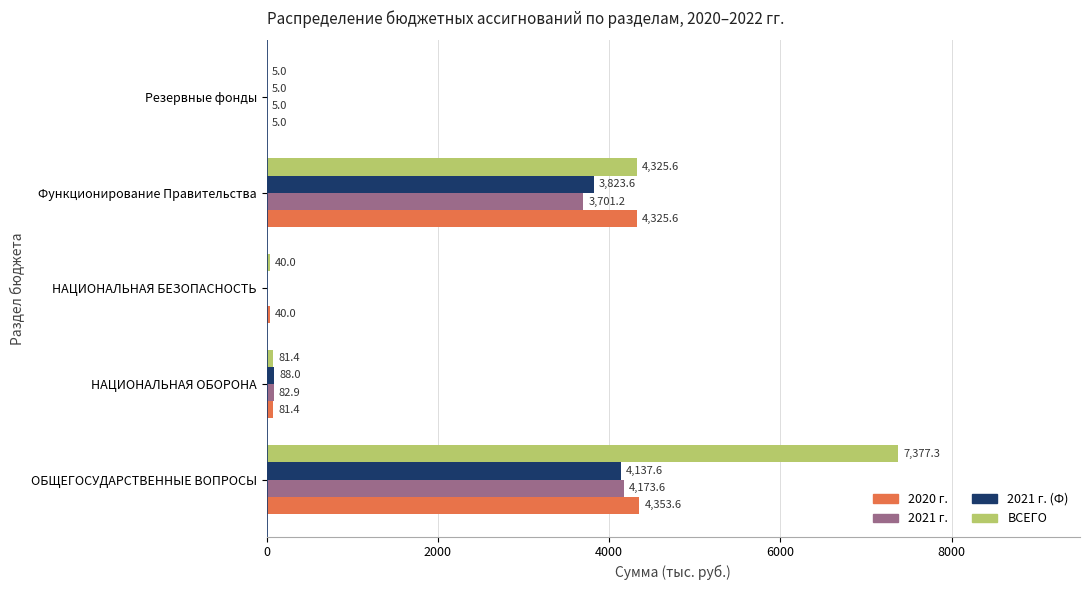

At which category is the sum across all series the highest?

ОБЩЕГОСУДАРСТВЕННЫЕ ВОПРОСЫ